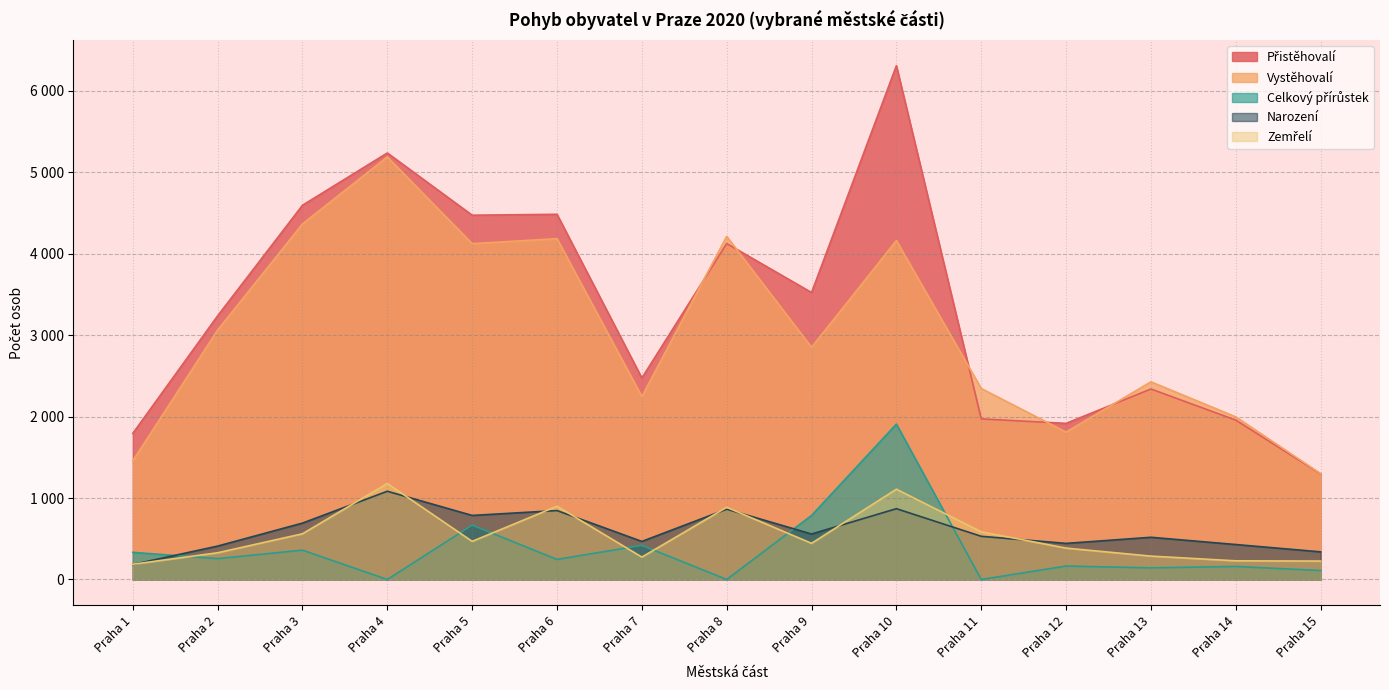

What is the difference between the maximum and minimum values in the Narození series?

899